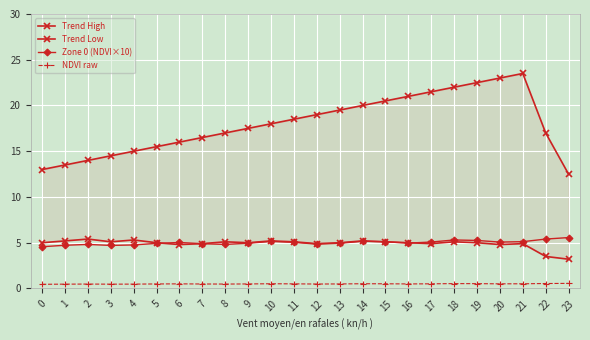

At how many categories does at least one series exceed 2?

24